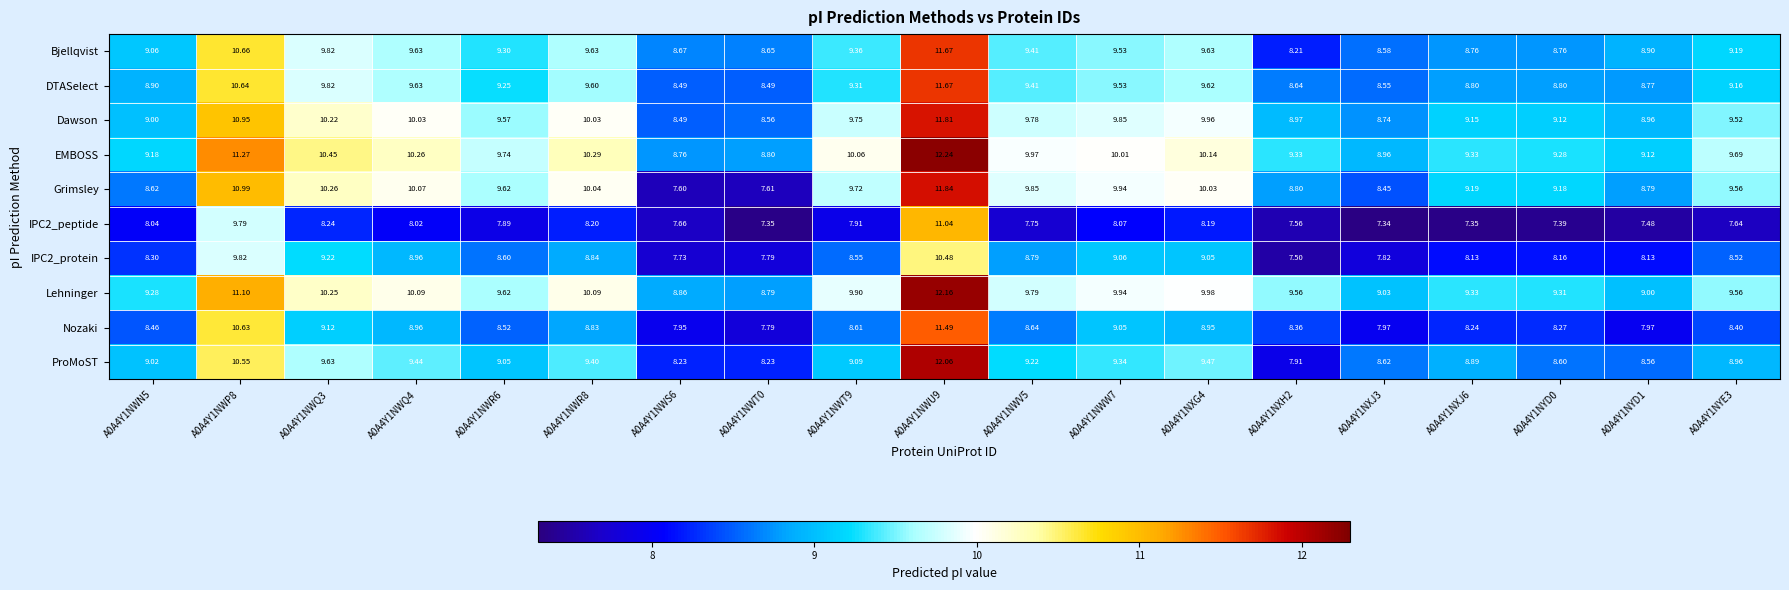

What is the total value across all series at A0A4Y1NXH2?

84.8